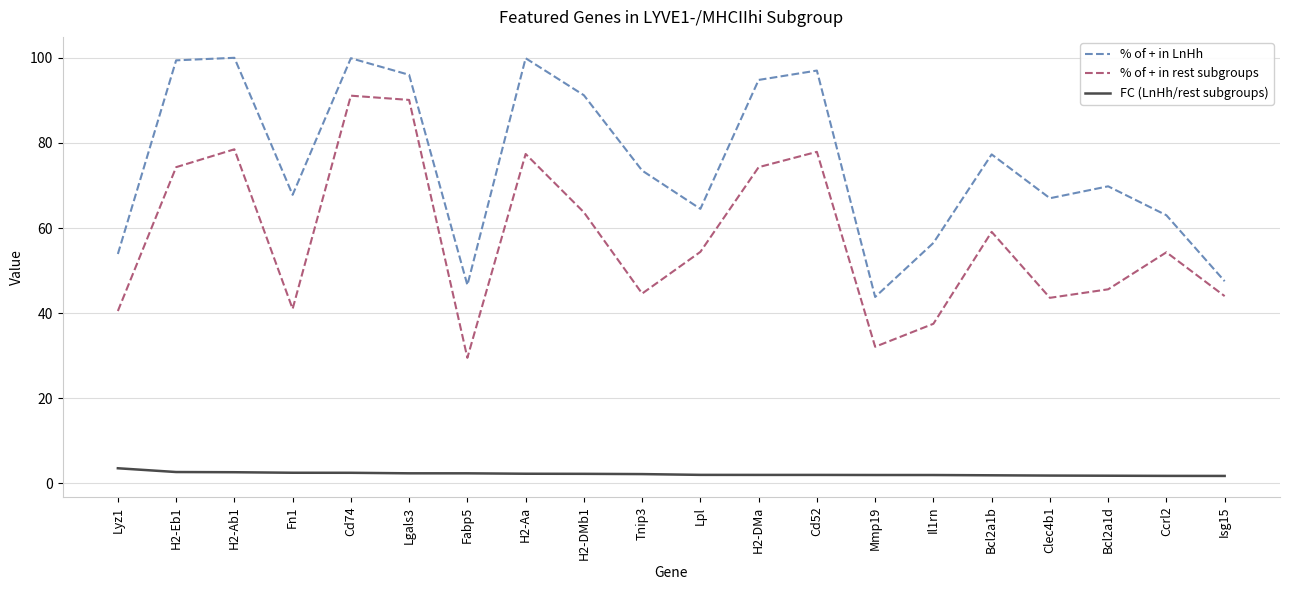

At how many categories does at least one series exceed 21?

20